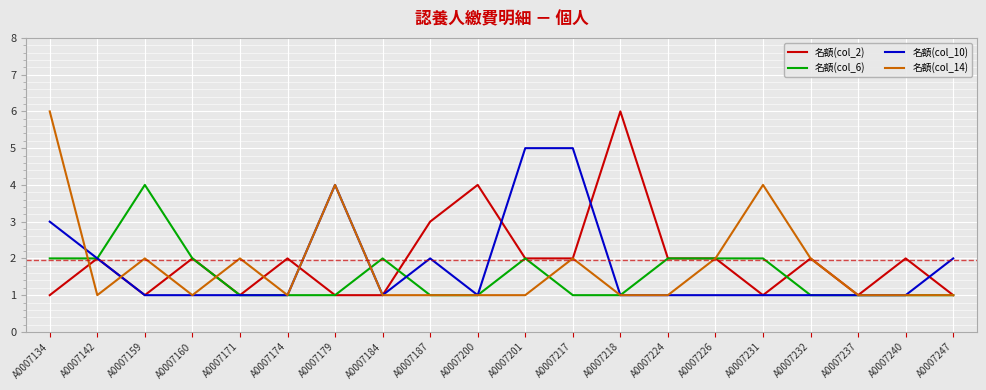

What is the maximum value shown in the chart?

6